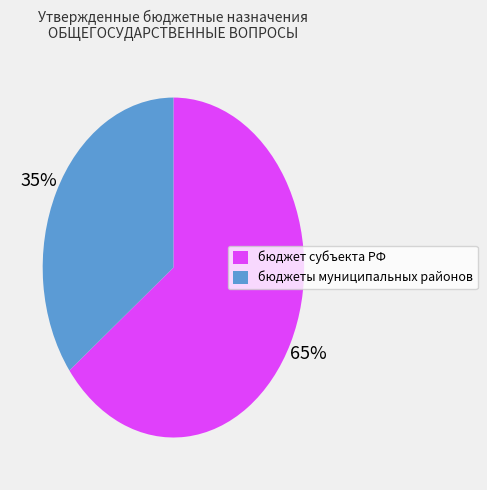

Is there any slice that represents more than half of the pie?

Yes